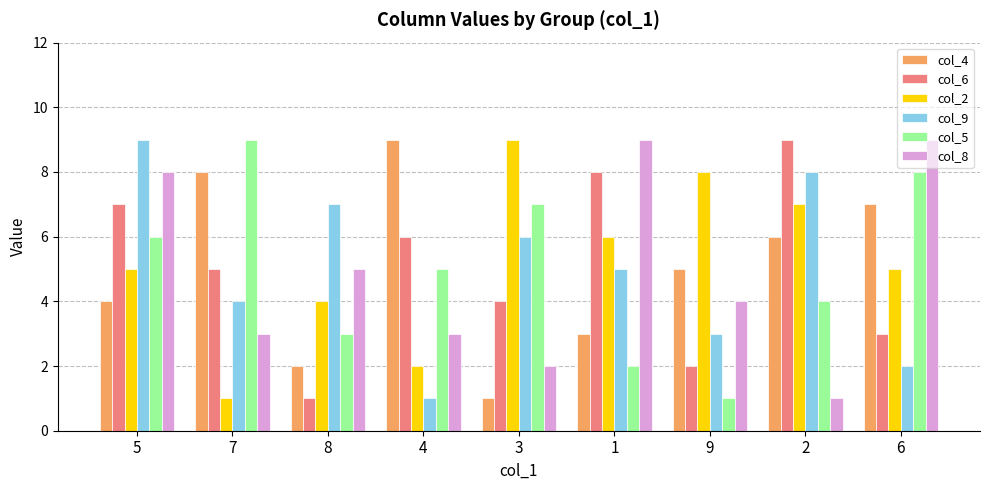

What is the sum of all col_4 values?

45